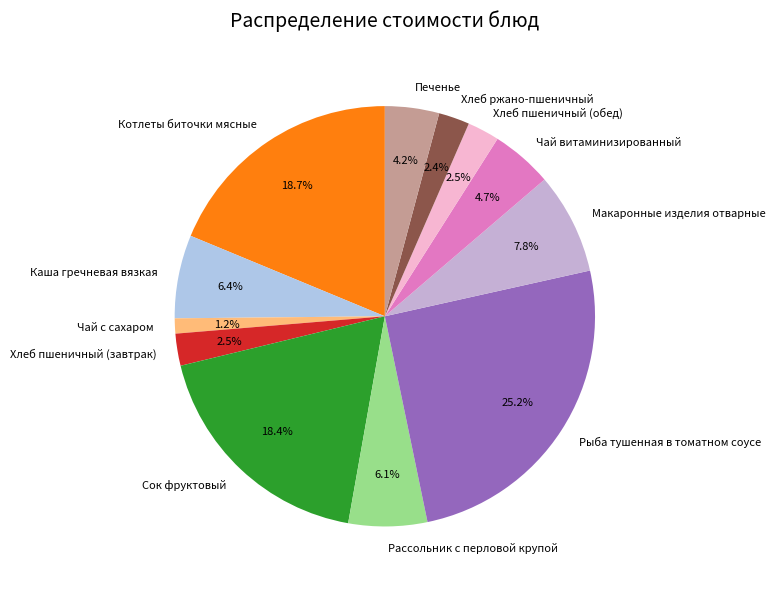

How many slices are in this pie chart?

12